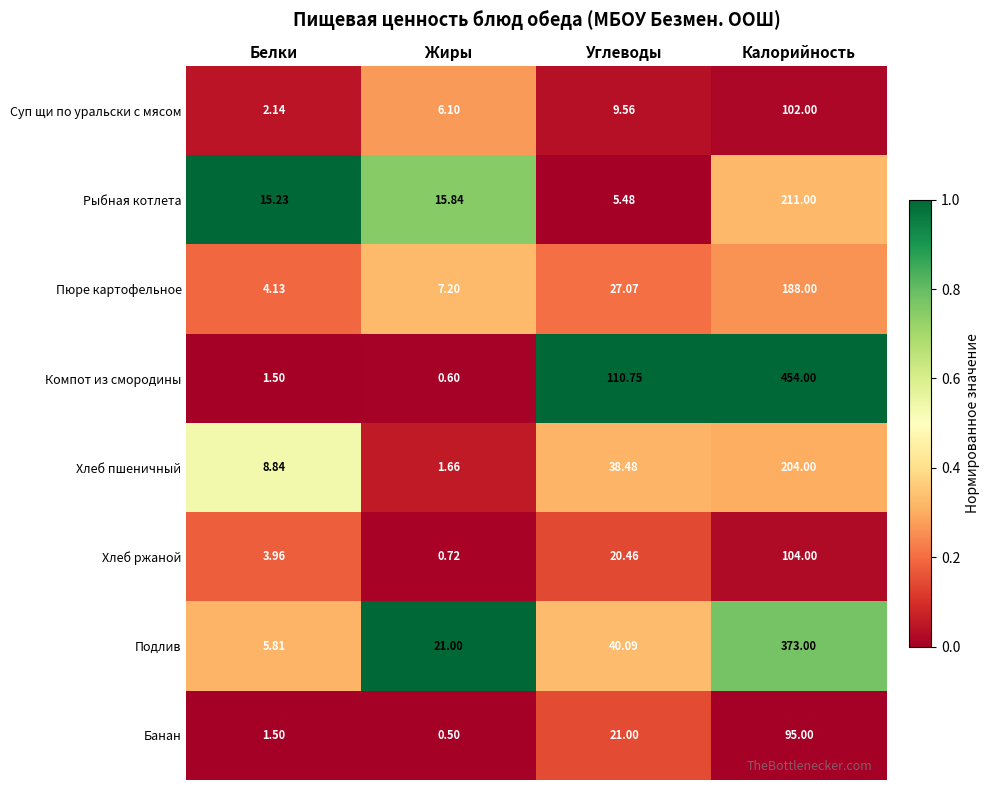

At which label is Рыбная котлета closest to 108?

Жиры